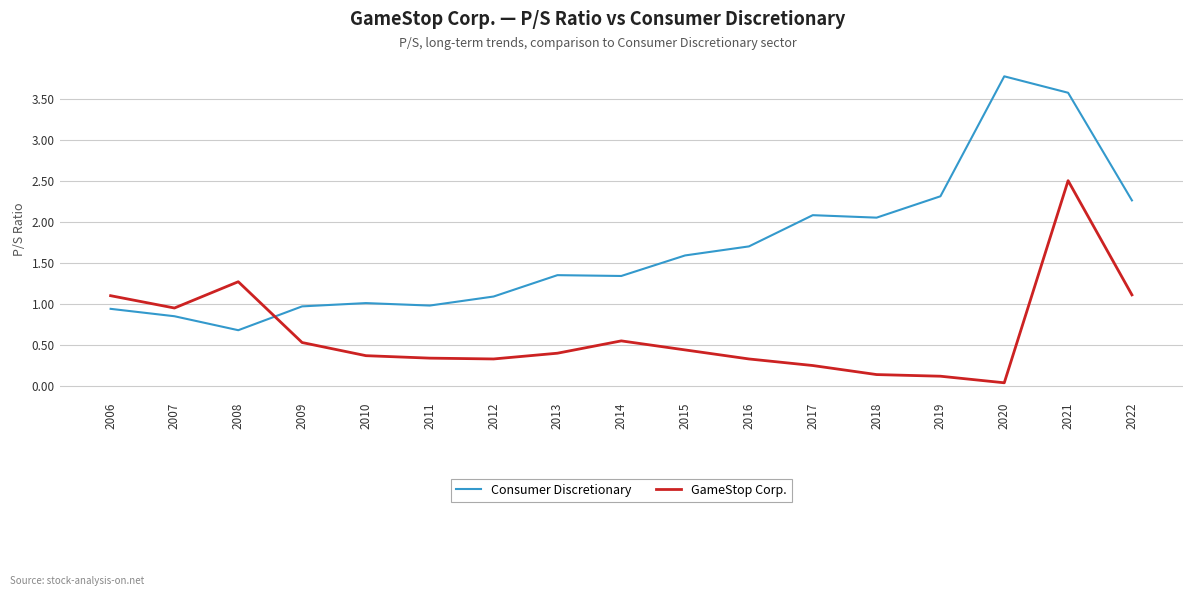

At which category is the sum across all series the highest?

2021